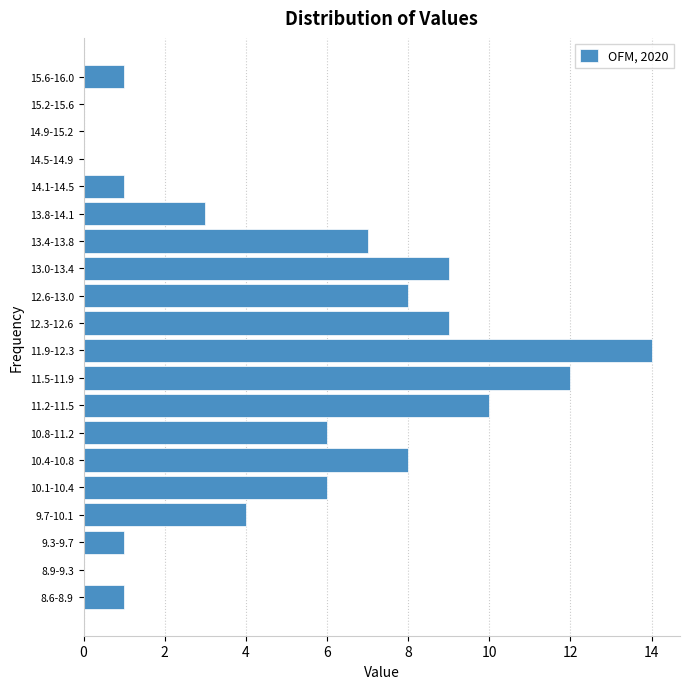

Reading bottom to top, what are all the values shown in this chart?

8.6-8.9=1	8.9-9.3=0	9.3-9.7=1	9.7-10.1=4	10.1-10.4=6	10.4-10.8=8	10.8-11.2=6	11.2-11.5=10	11.5-11.9=12	11.9-12.3=14	12.3-12.6=9	12.6-13.0=8	13.0-13.4=9	13.4-13.8=7	13.8-14.1=3	14.1-14.5=1	14.5-14.9=0	14.9-15.2=0	15.2-15.6=0	15.6-16.0=1